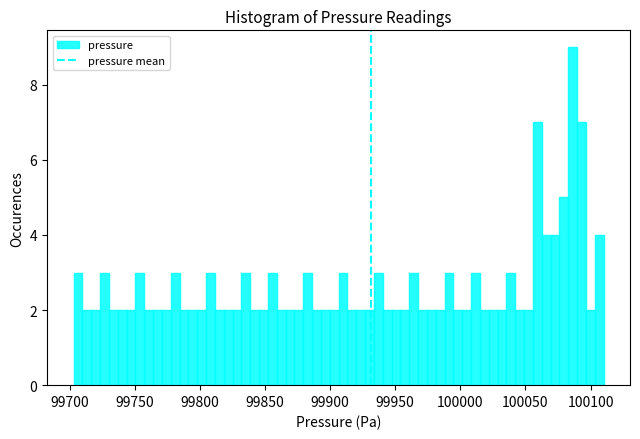

Read against the x-axis, roughly where is the centre of the tallest bar?

100085